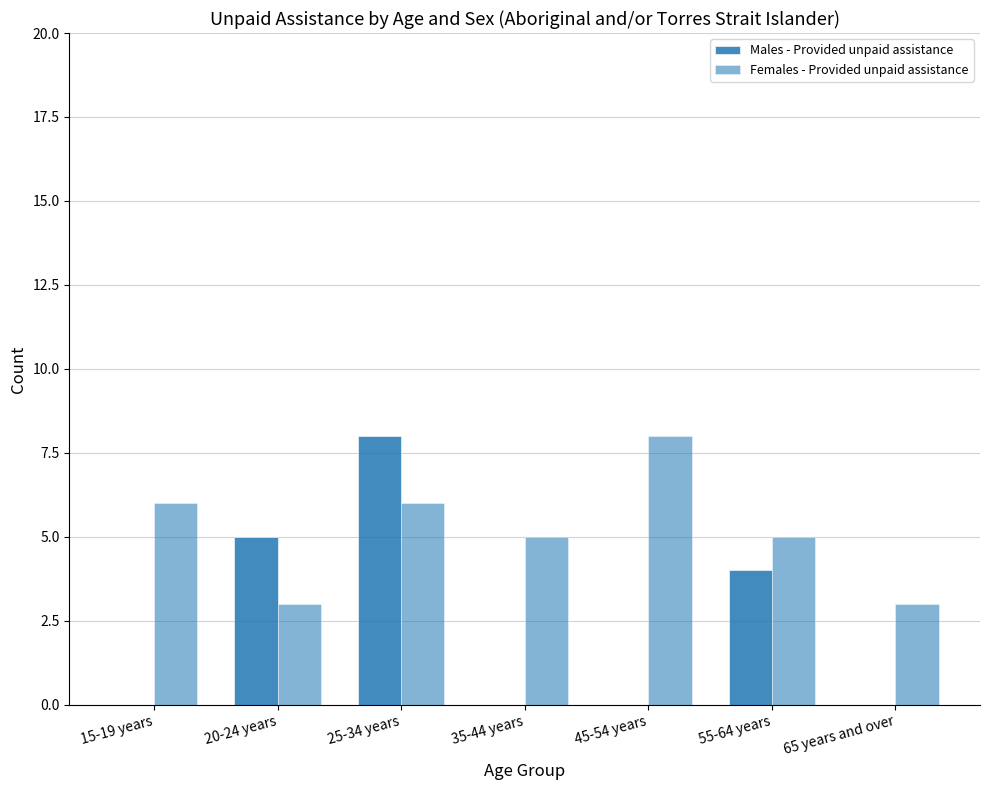

Which category has the highest value across all series?

25-34 years